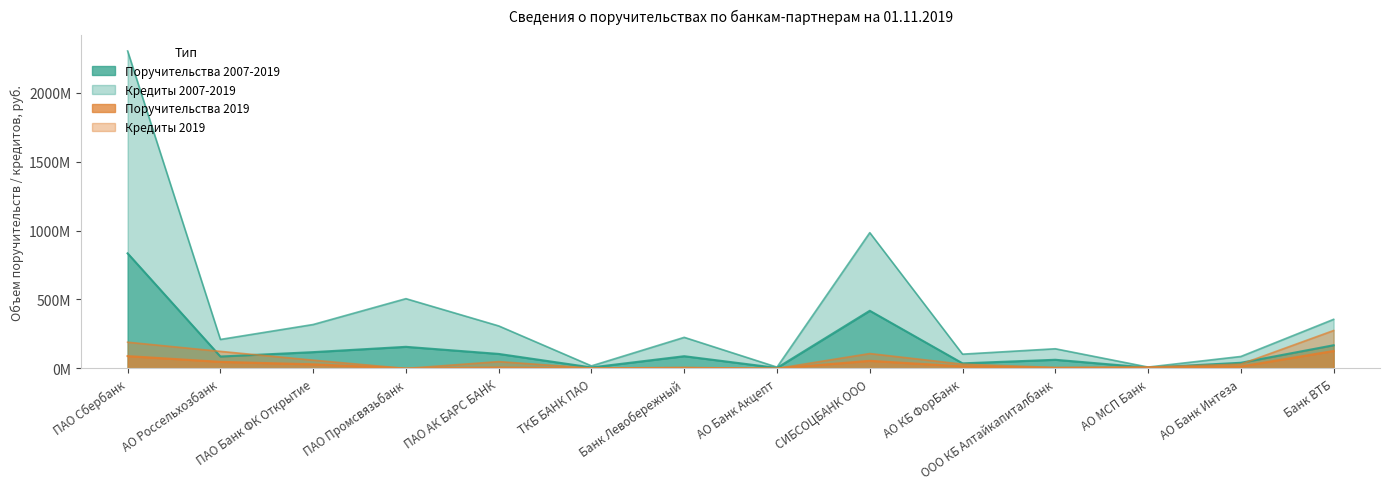

At which category is the sum across all series the highest?

ПАО Сбербанк